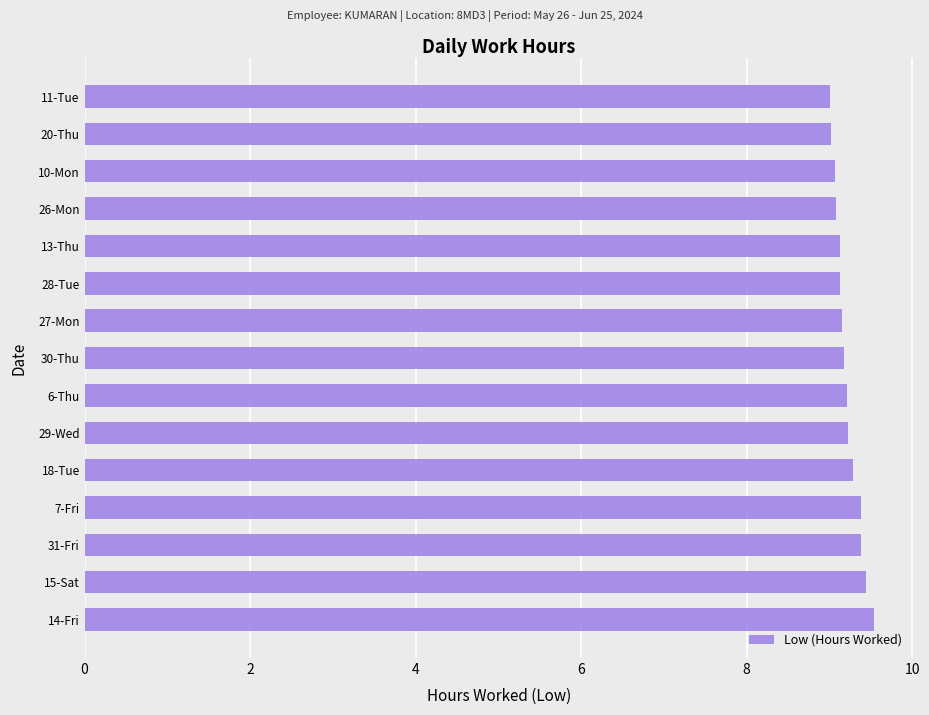

How many categories are shown in the chart?

15